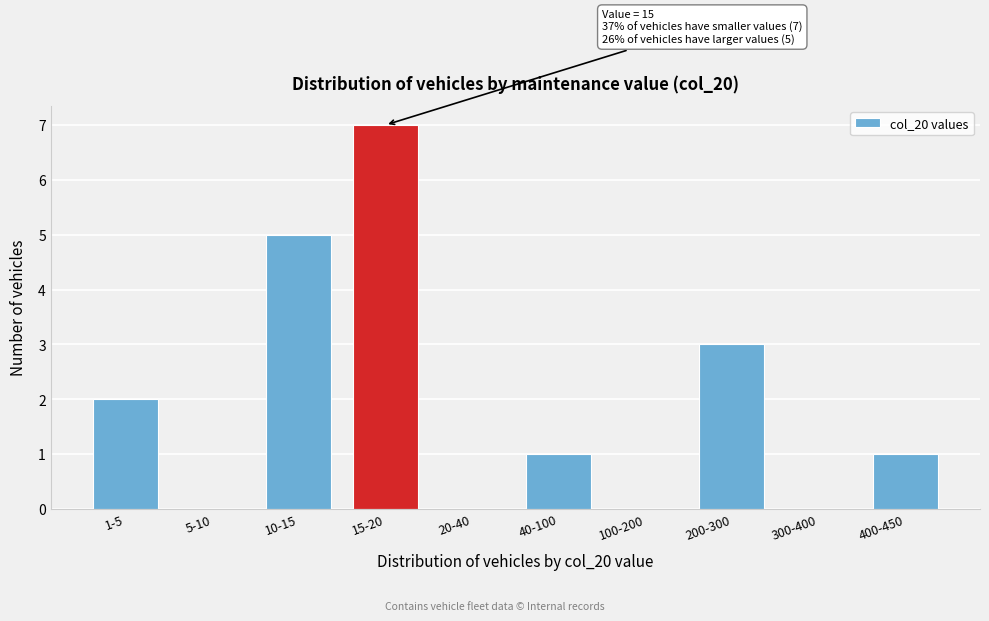

Reading right to left, list all the values displayed in this chart.

400-450=1	300-400=0	200-300=3	100-200=0	40-100=1	20-40=0	15-20=7	10-15=5	5-10=0	1-5=2